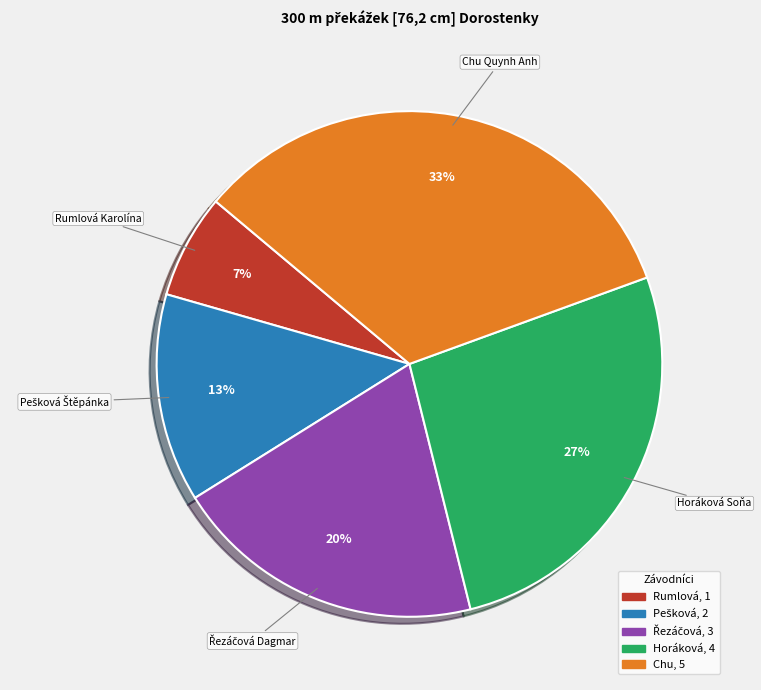

To the nearest percent, what is the average slice percentage?

20%